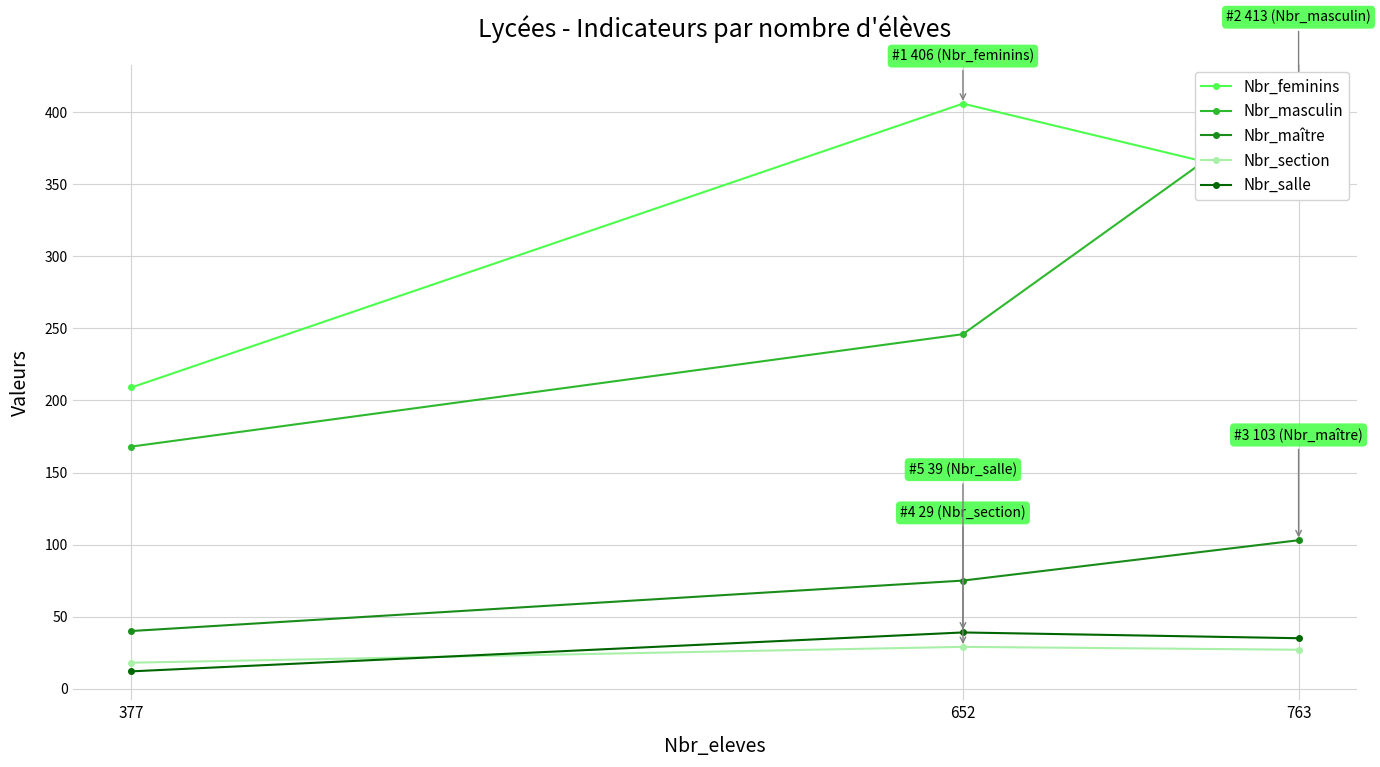

What is the spread (max minus min) of values at 377?

197